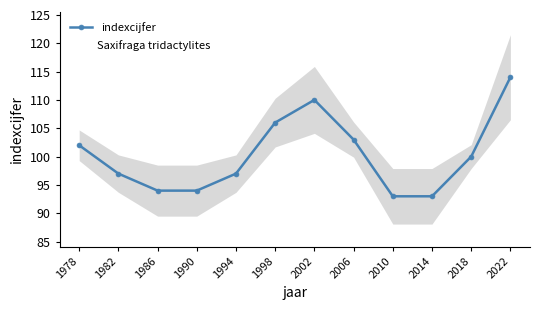

Reading right to left, transcribe all the data shown in this chart.

2022=114	2018=100	2014=93	2010=93	2006=103	2002=110	1998=106	1994=97	1990=94	1986=94	1982=97	1978=102